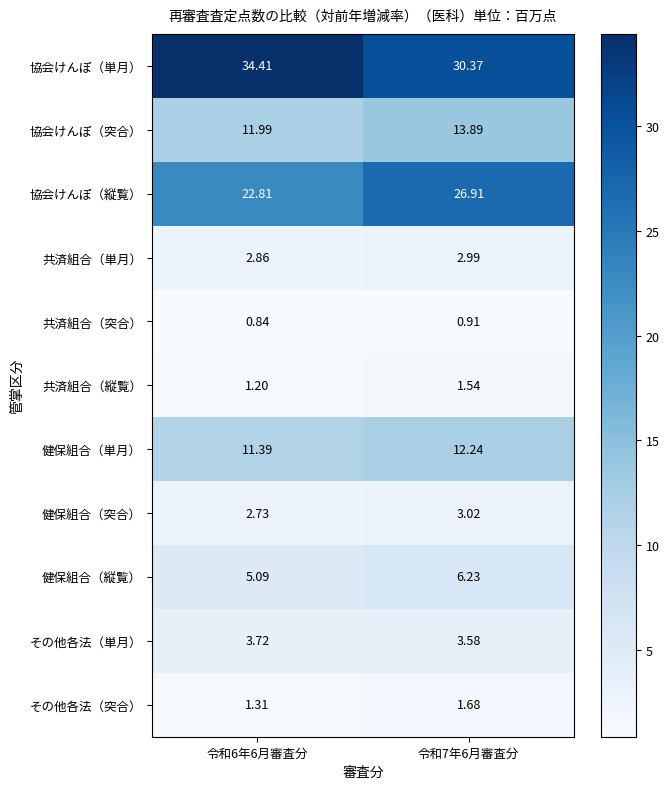

How many categories are shown in the chart?

2